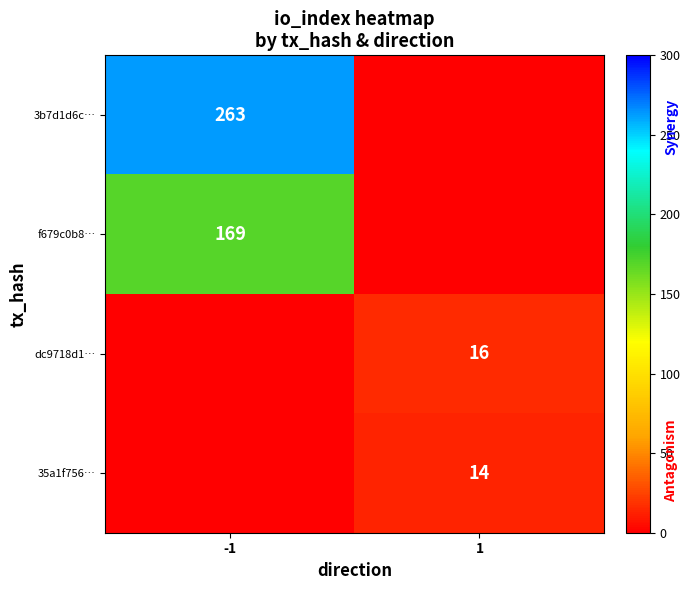

The 3b7d1d6c… series shows 263 at -1. True or false?

True